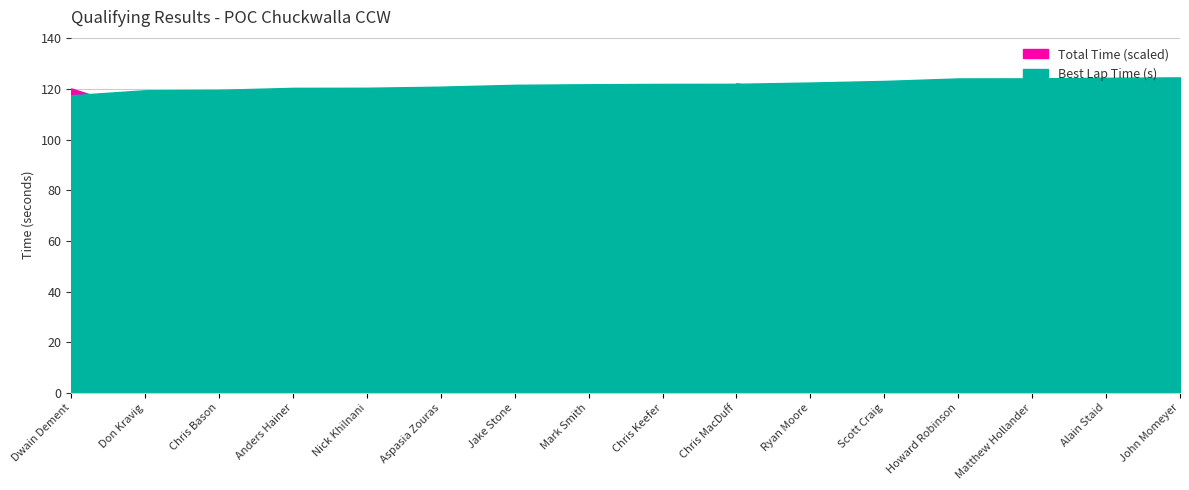

Which series changed the most between Chris Bason and Scott Craig?

Total Time (s)